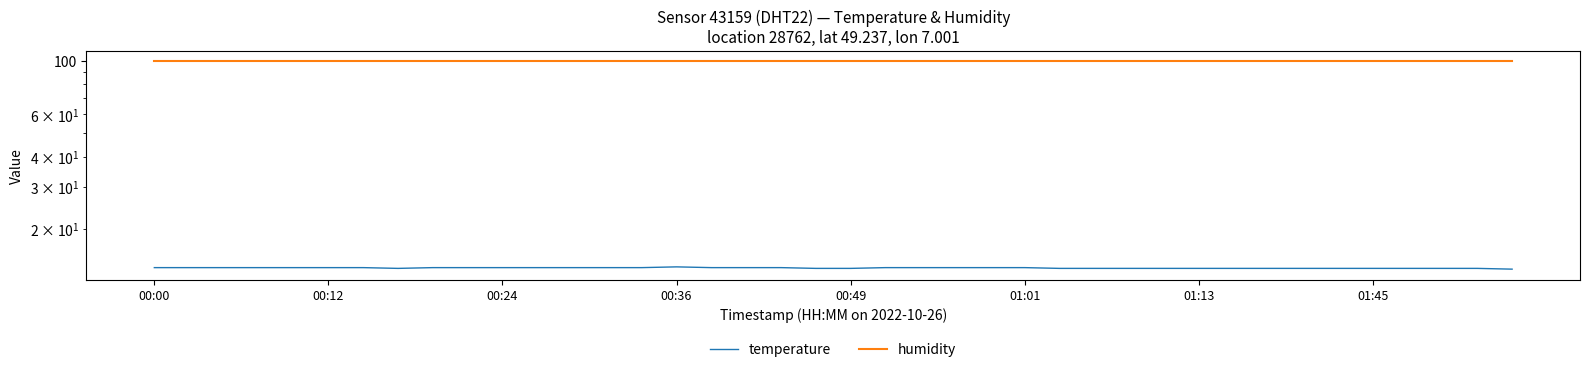

True or false: temperature and humidity cross at least once.

False